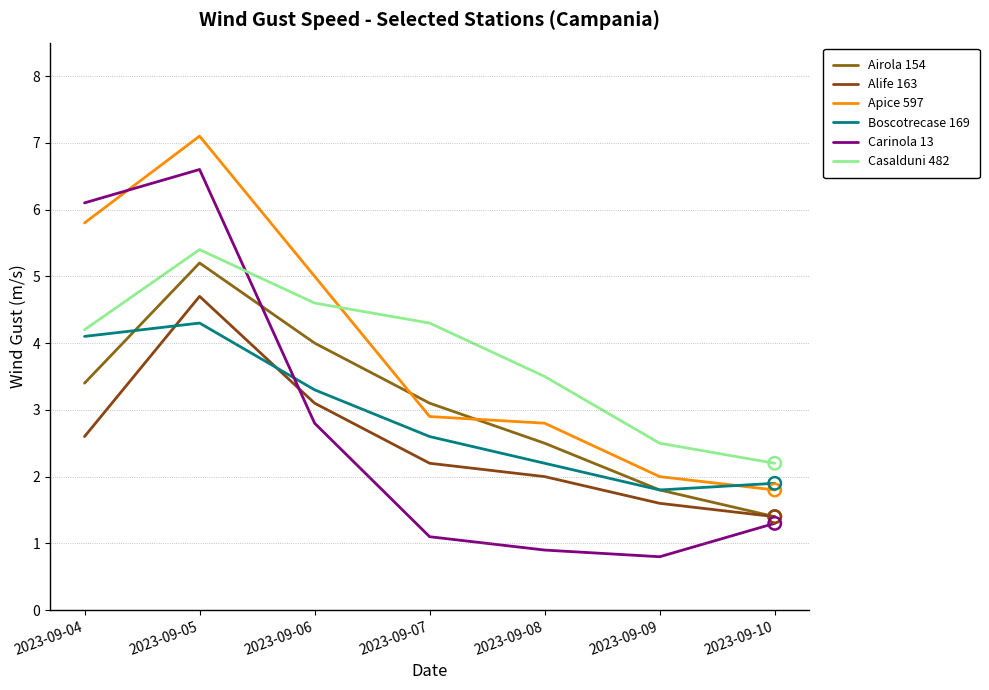

Which series has the largest total across all categories?

Apice 597